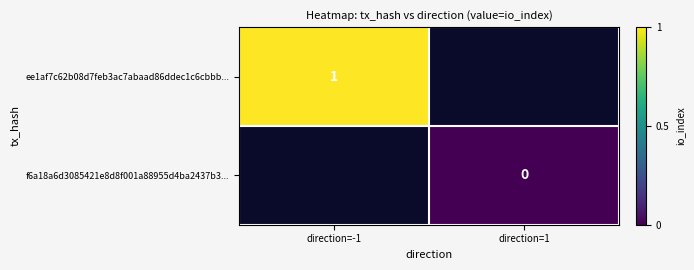

At which category does the chart reach its minimum across all series?

direction=1